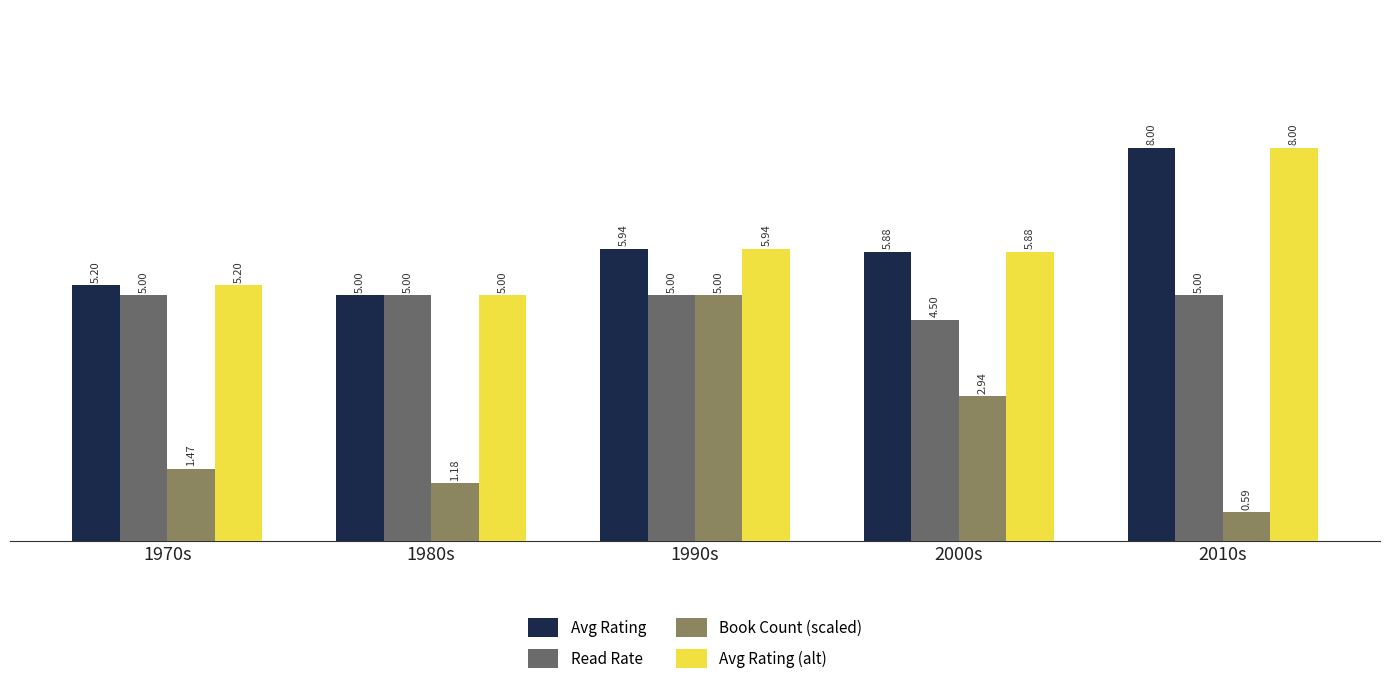

The Read Rate series shows 5.0 at 1990s. True or false?

True